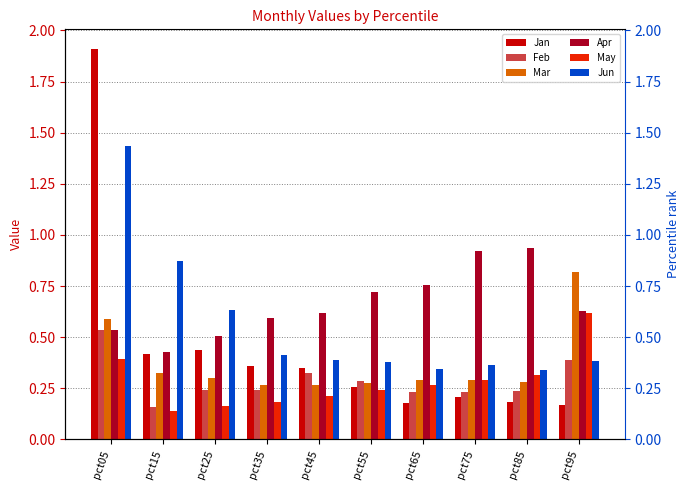

Reading left to right, list all the values displayed in this chart.

Jan: 1.9	0.4	0.4	0.4	0.3	0.3	0.2	0.2	0.2	0.2
Feb: 0.5	0.2	0.2	0.2	0.3	0.3	0.2	0.2	0.2	0.4
Mar: 0.6	0.3	0.3	0.3	0.3	0.3	0.3	0.3	0.3	0.8
Apr: 0.5	0.4	0.5	0.6	0.6	0.7	0.8	0.9	0.9	0.6
May: 0.4	0.1	0.2	0.2	0.2	0.2	0.3	0.3	0.3	0.6
Jun: 1.4	0.9	0.6	0.4	0.4	0.4	0.3	0.4	0.3	0.4